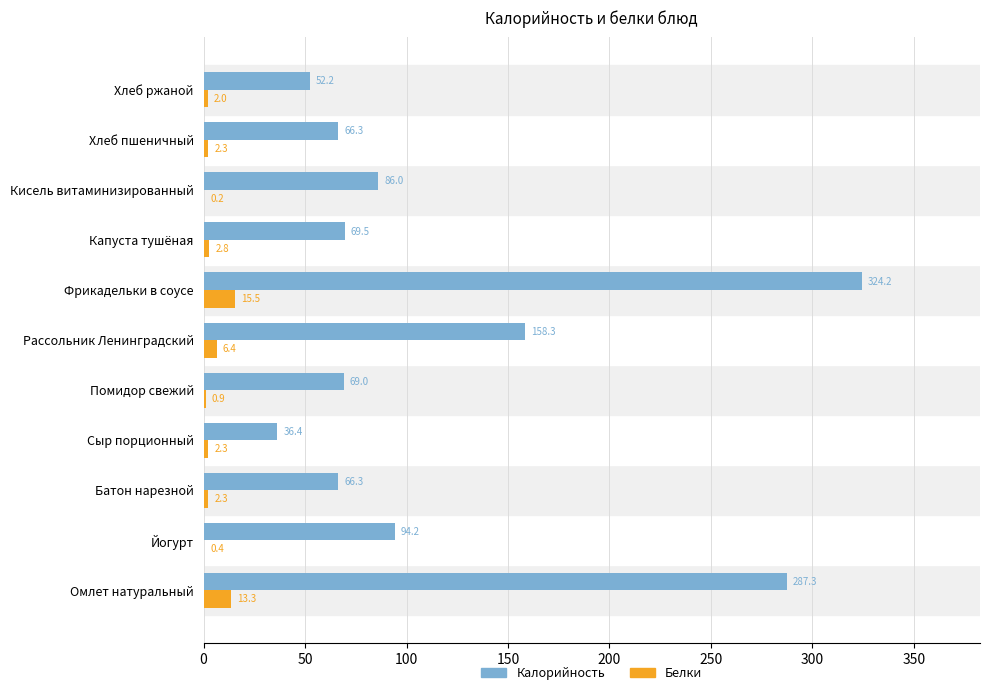

Which label corresponds to the largest value in the chart?

Фрикадельки в соусе